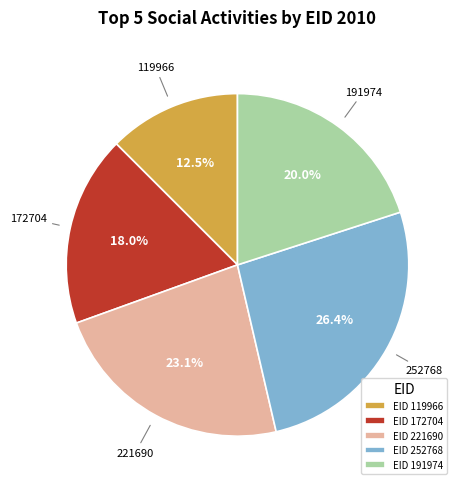

The 221690 slice represents 23% of the pie. True or false?

True